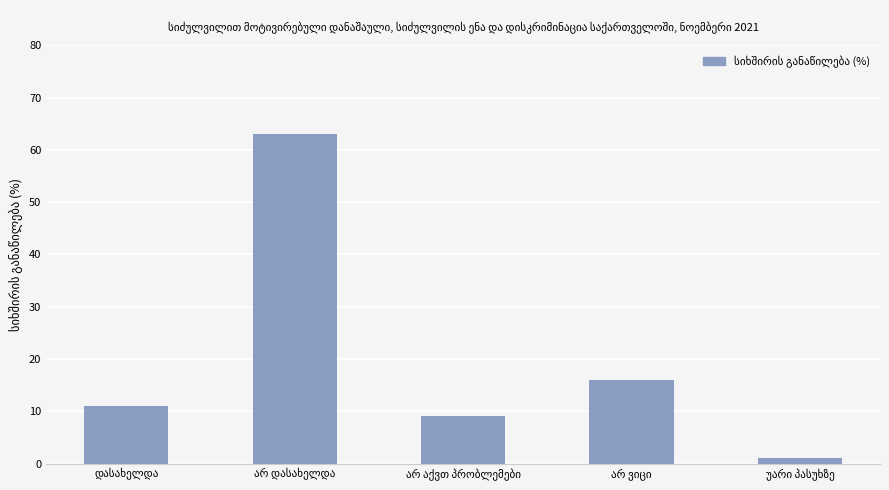

What is the maximum value shown in the chart?

63